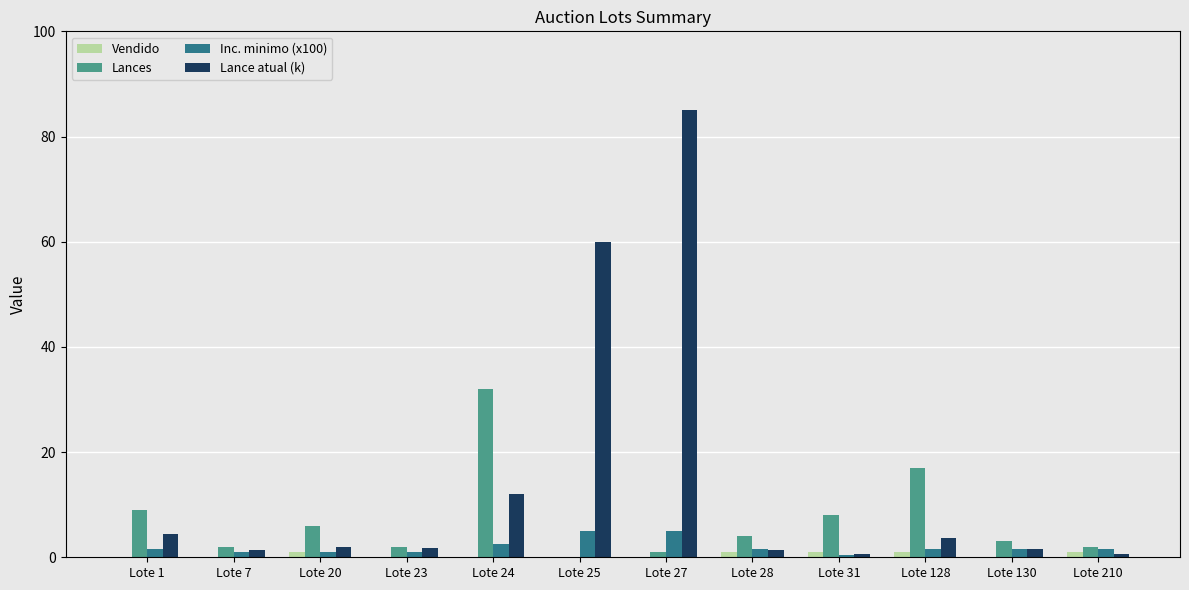

True or false: Inc. minimo (x100) has a value of 1.5 at Lote 128.

True